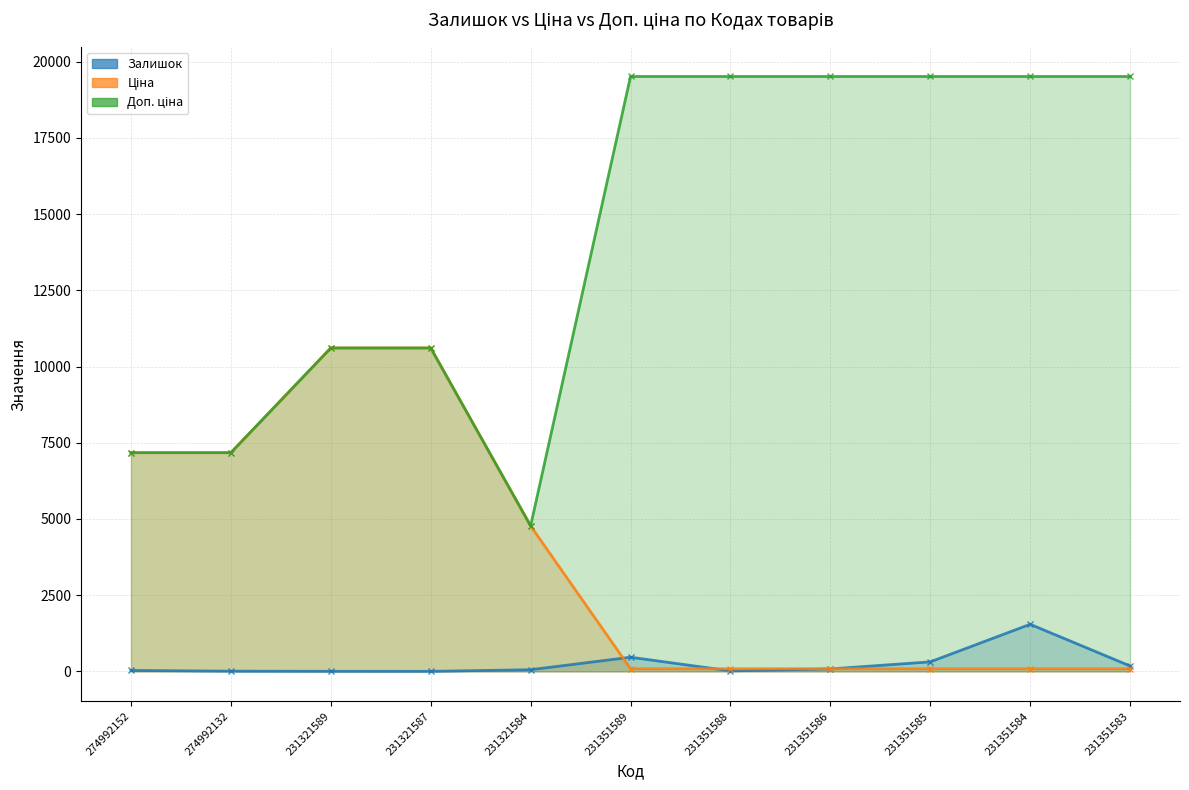

Reading left to right, transcribe all the data shown in this chart.

Залишок: 274992152=31.0	274992132=8.0	231321589=3.0	231321587=2.0	231321584=55.0	231351589=465.0	231351588=17.0	231351586=81.0	231351585=313.0	231351584=1545.0	231351583=179.0
Ціна: 274992152=7173.5	274992132=7173.5	231321589=10608.3	231321587=10608.3	231321584=4773.7	231351589=86.7	231351588=86.7	231351586=86.7	231351585=86.7	231351584=86.7	231351583=86.7
Доп. ціна: 274992152=7173.5	274992132=7173.5	231321589=10608.3	231321587=10608.3	231321584=4774.0	231351589=19512.0	231351588=19512.0	231351586=19512.0	231351585=19512.0	231351584=19512.0	231351583=19512.0